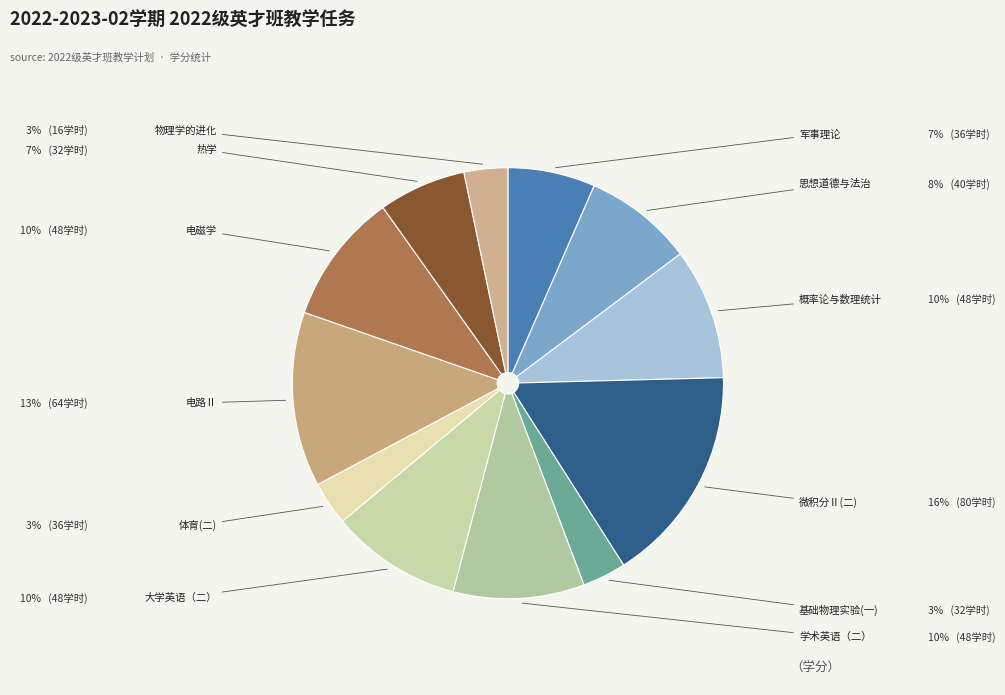

How many slices are in this pie chart?

12